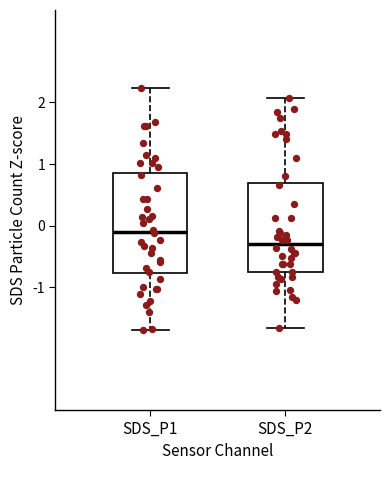

Reading left to right, transcribe this box plot: for each box, give where its median line is, the range the box spans, and where its two whiskers end, as read against the y-axis. The values are not printed on the chart, so give them approximately, as read against the axis.

SDS_P1: median -0.1, box -0.8 to 0.8, whiskers -1.7 to 2.2
SDS_P2: median -0.3, box -0.7 to 0.7, whiskers -1.7 to 2.1